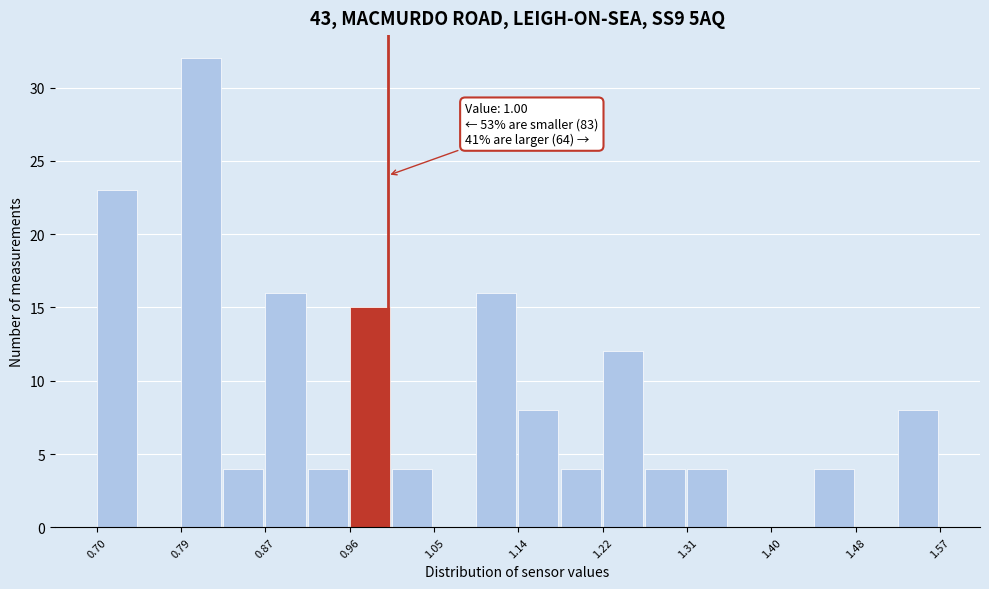

Which range on the x-axis has the tallest bar?

0.79 to 0.83